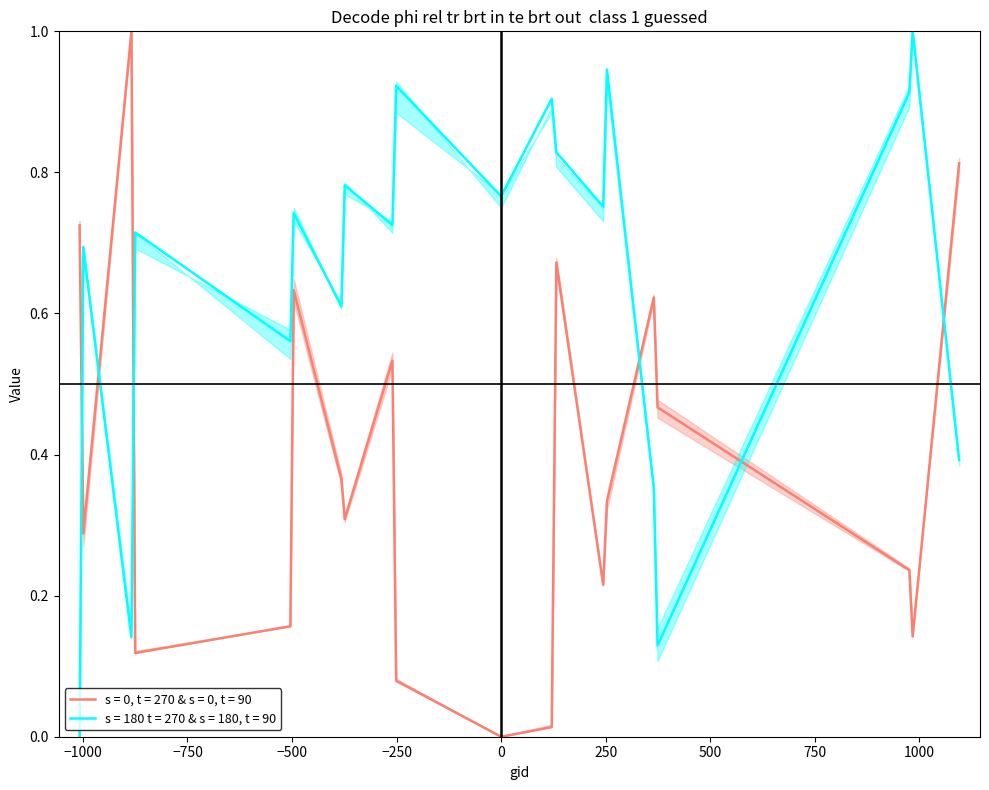

True or false: s = 180 t = 270 & s = 180, t = 90 and s = 0, t = 270 & s = 0, t = 90 intersect in this chart.

True